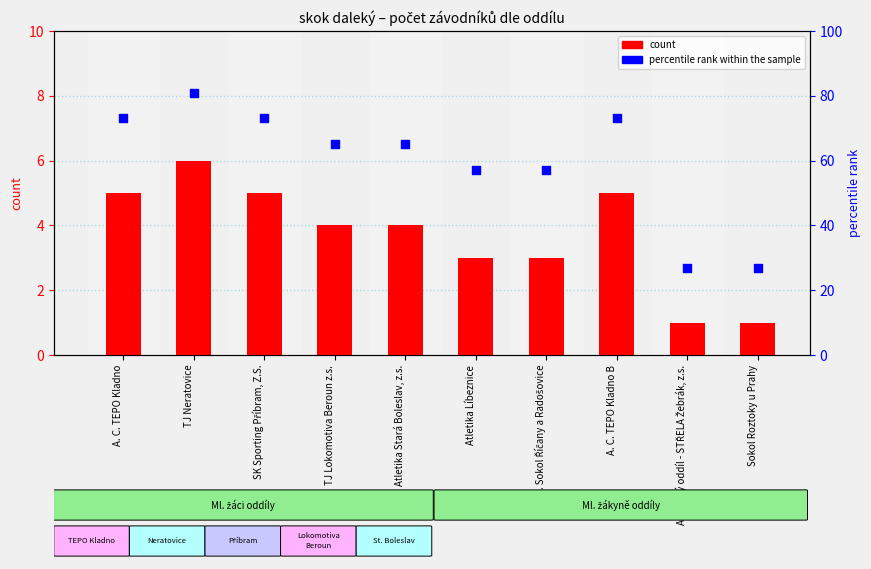

Which series contains the highest Y value?

percentile rank within the sample